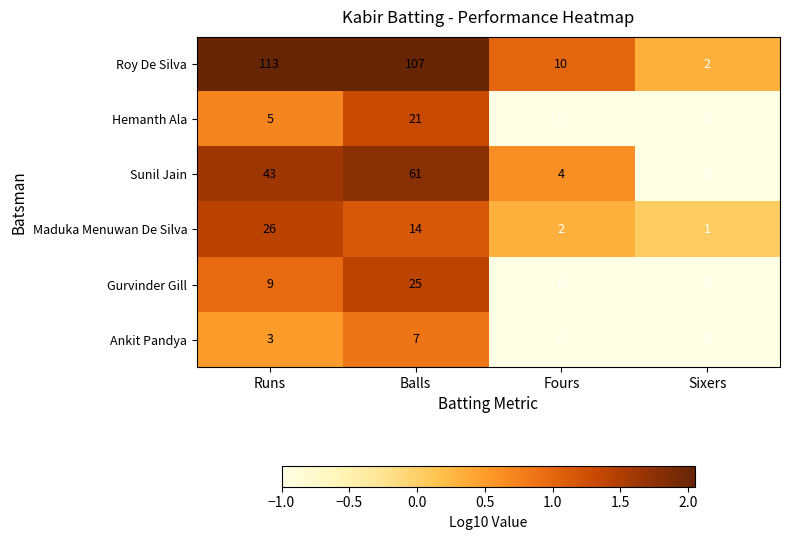

Which series has the largest total across all categories?

Roy De Silva